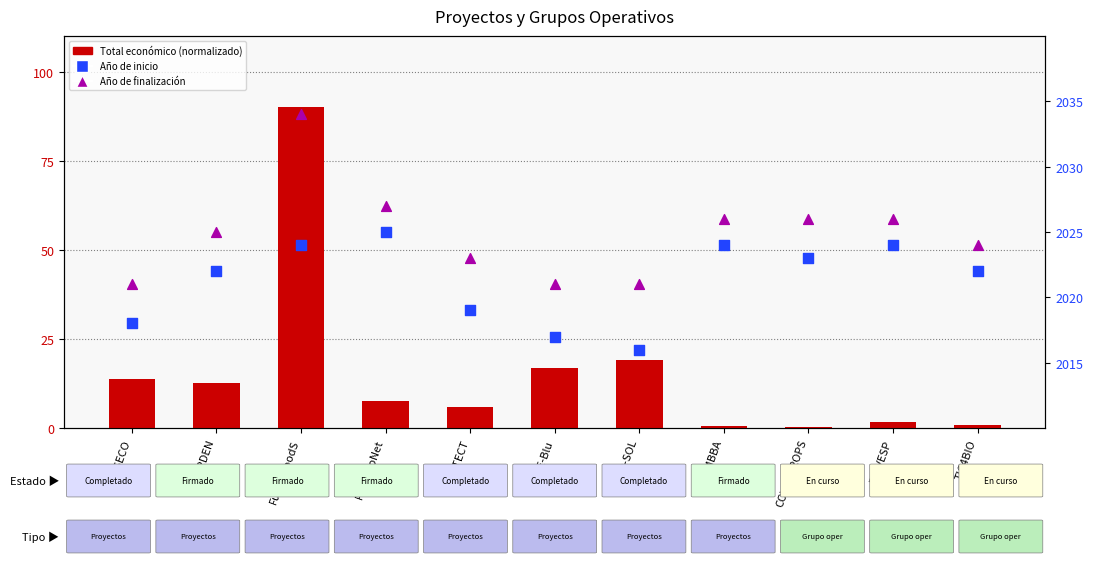

Which series has the largest total across all categories?

Año de finalización